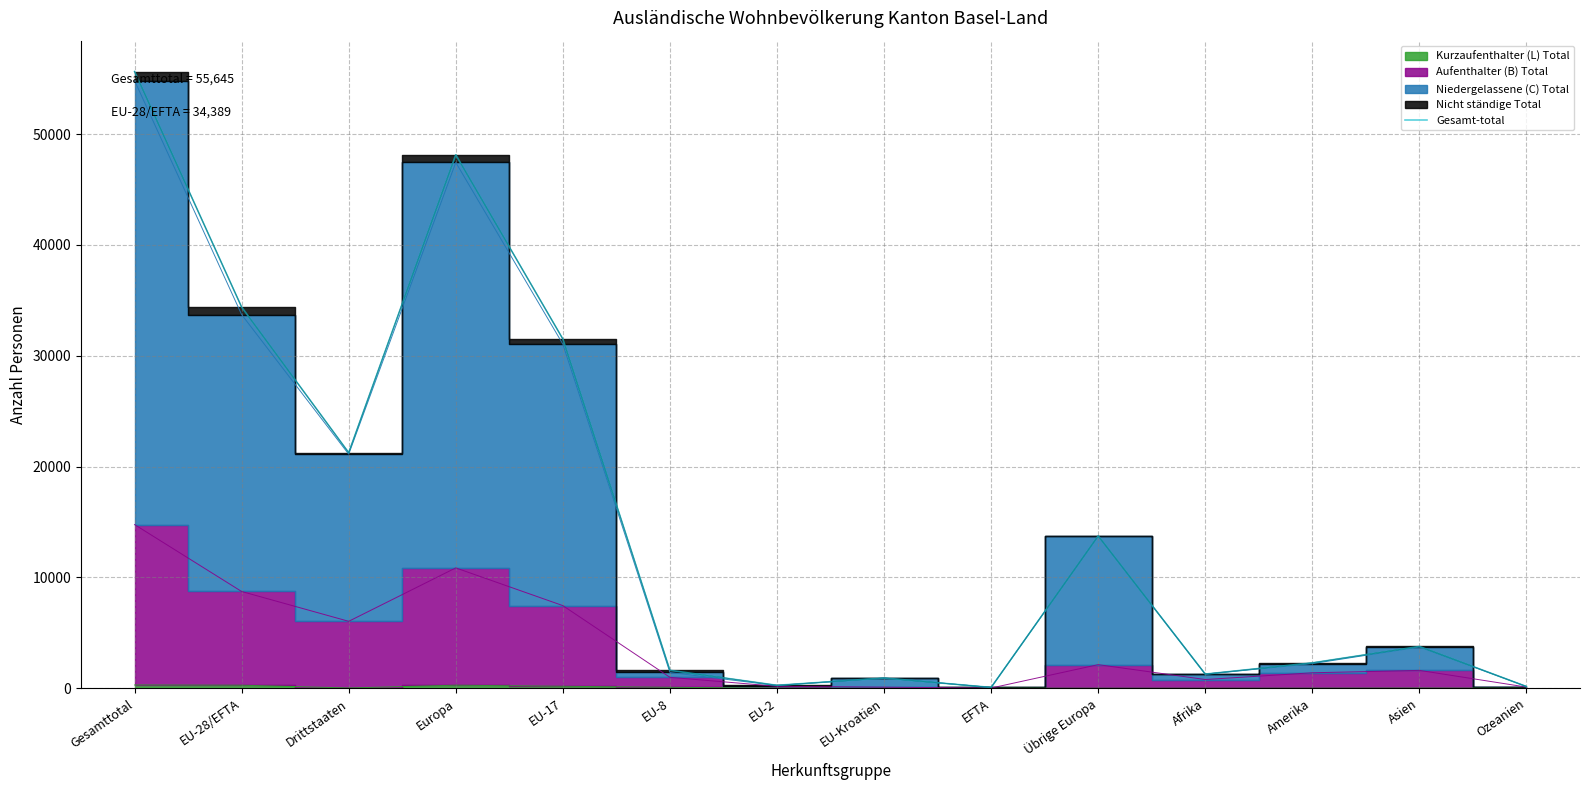

Which label corresponds to the smallest value in the chart?

EFTA